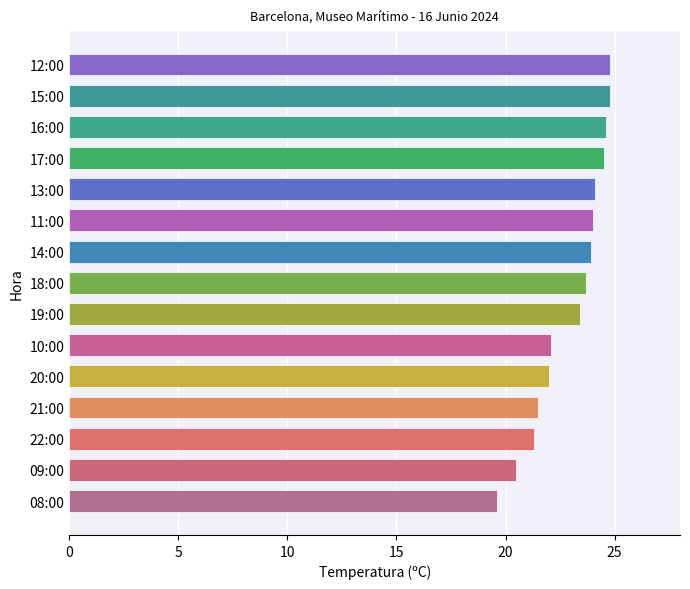

What is the minimum value shown in the chart?

19.6